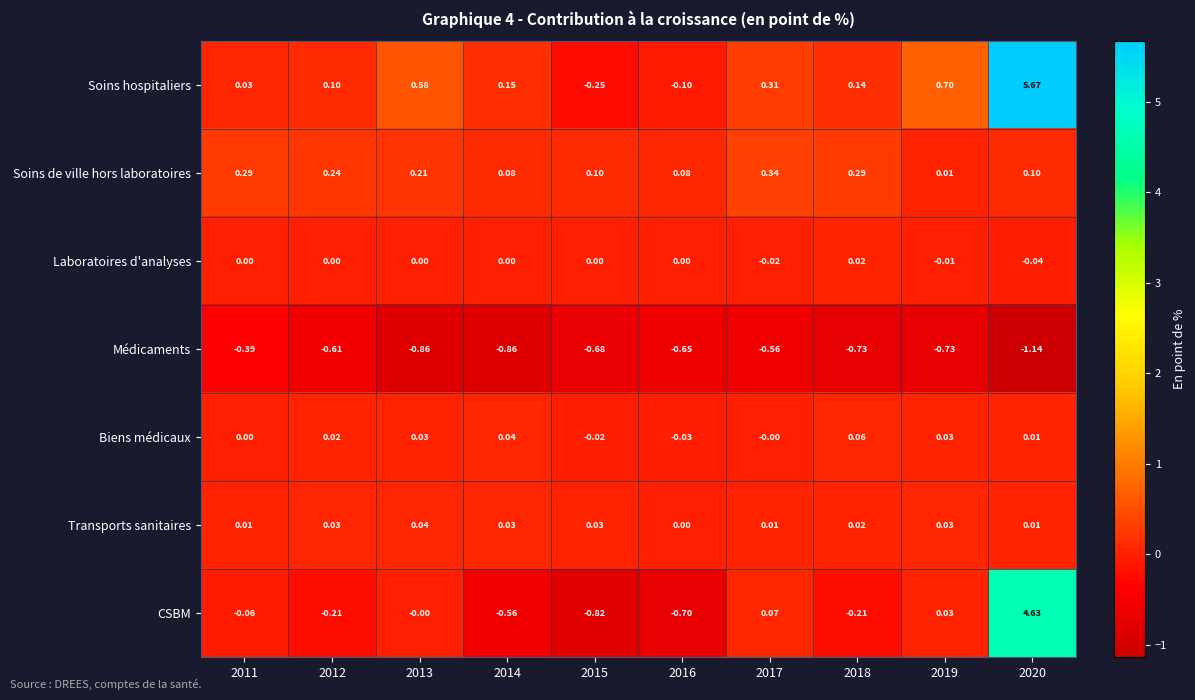

Rank the series by their maximum value, from highest to lowest.

Soins hospitaliers, CSBM, Soins de ville hors laboratoires, Biens médicaux, Transports sanitaires, Laboratoires d'analyses, Médicaments